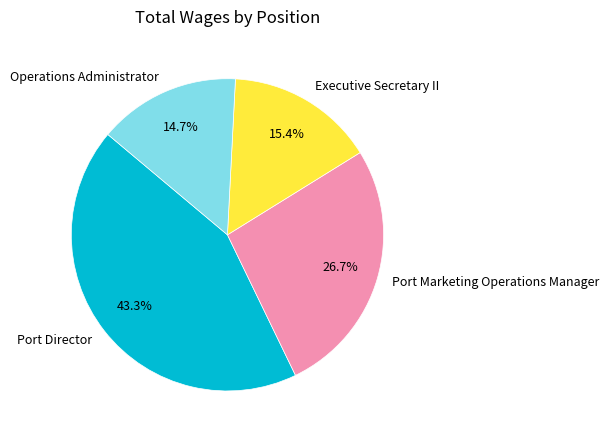

Does Executive Secretary II account for over 50% of the chart?

No